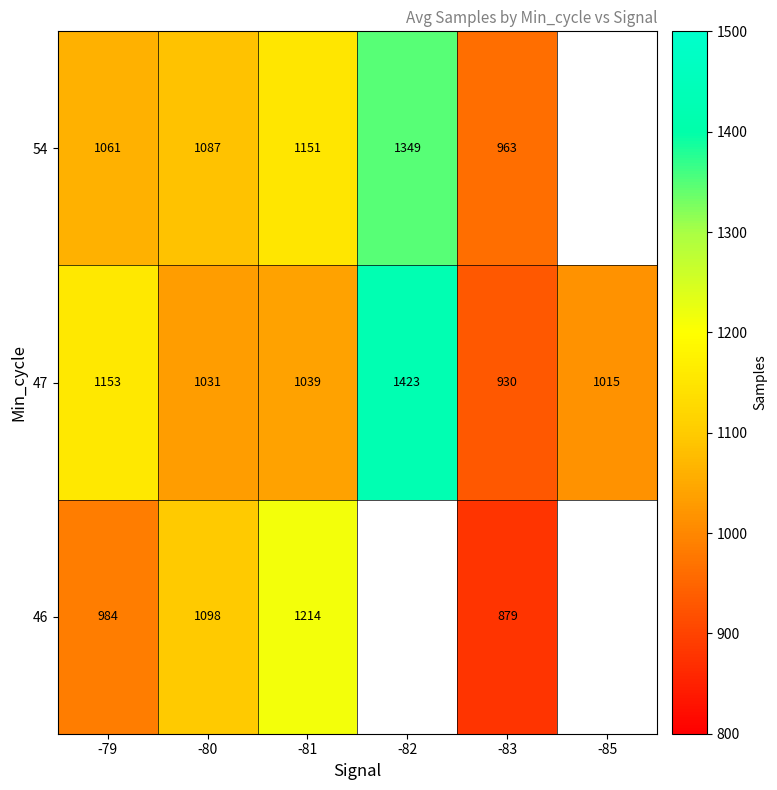

Between -79 and -80, which series saw the biggest shift?

47